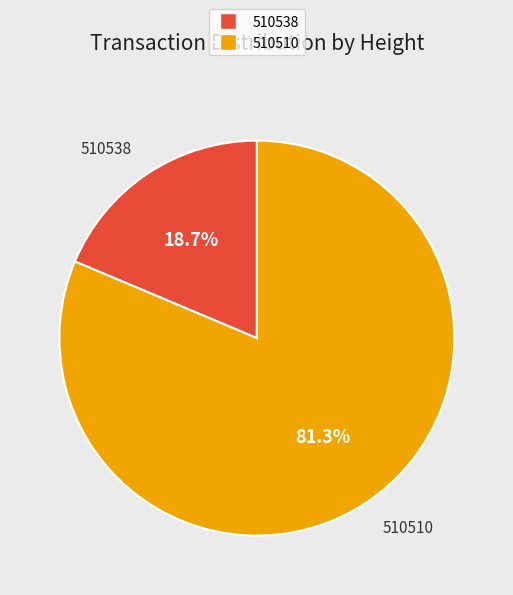

Which slice represents more than half of the pie?

510510